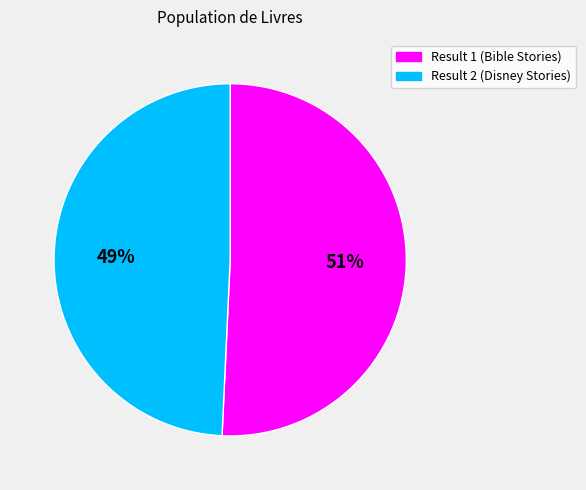

Is there a majority slice in this chart?

Yes